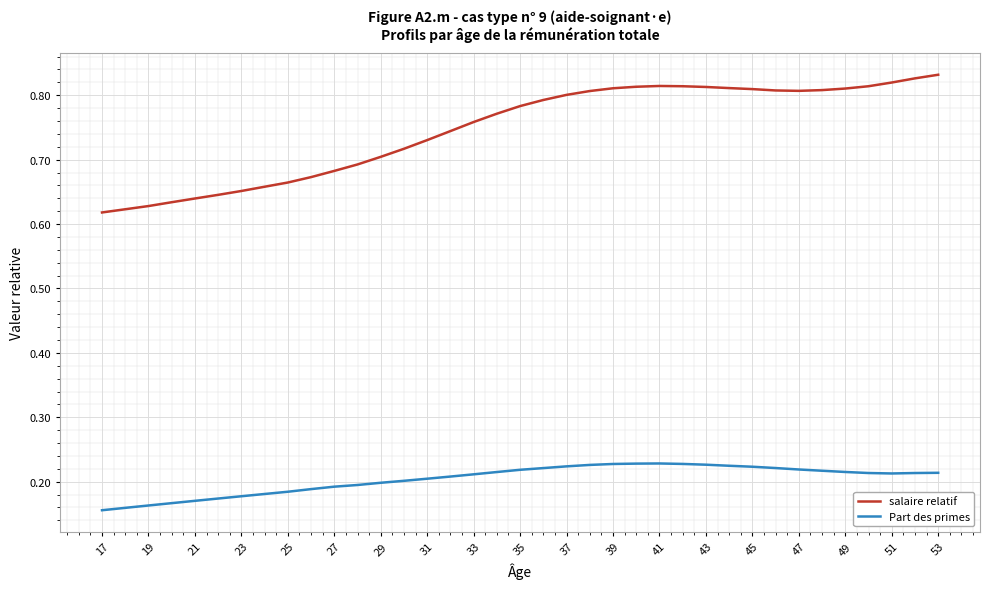

True or false: Part des primes and salaire relatif cross at least once.

False